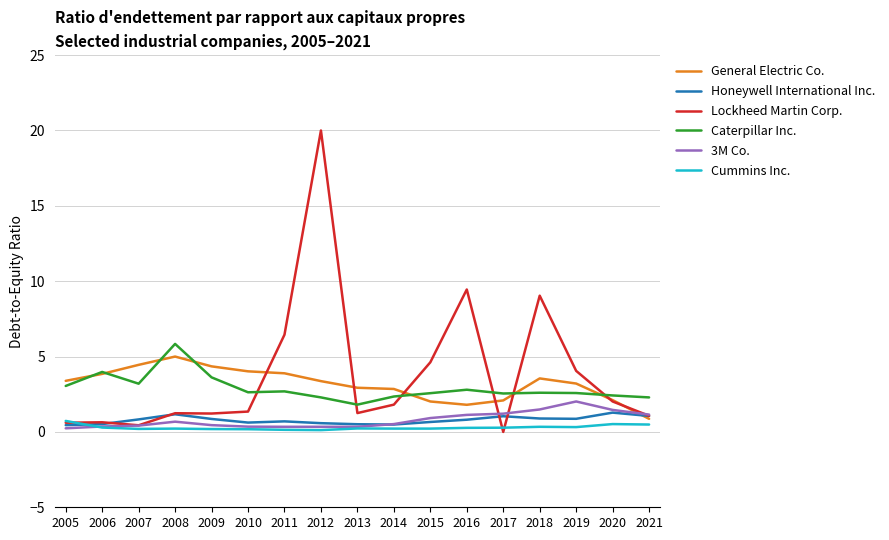

At which label is Lockheed Martin Corp. closest to 10?

2016